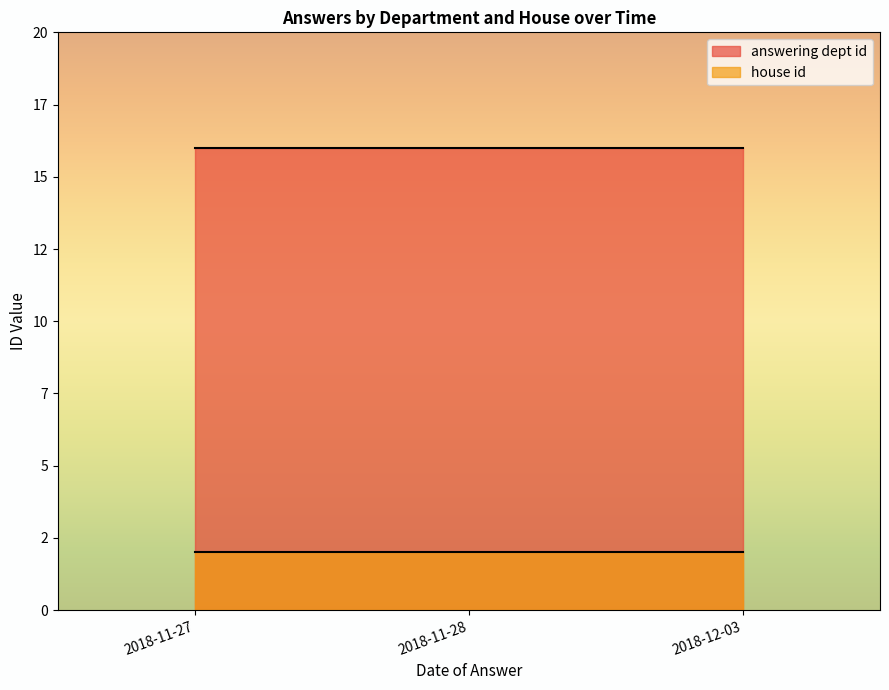

True or false: house id and answering dept id intersect in this chart.

False